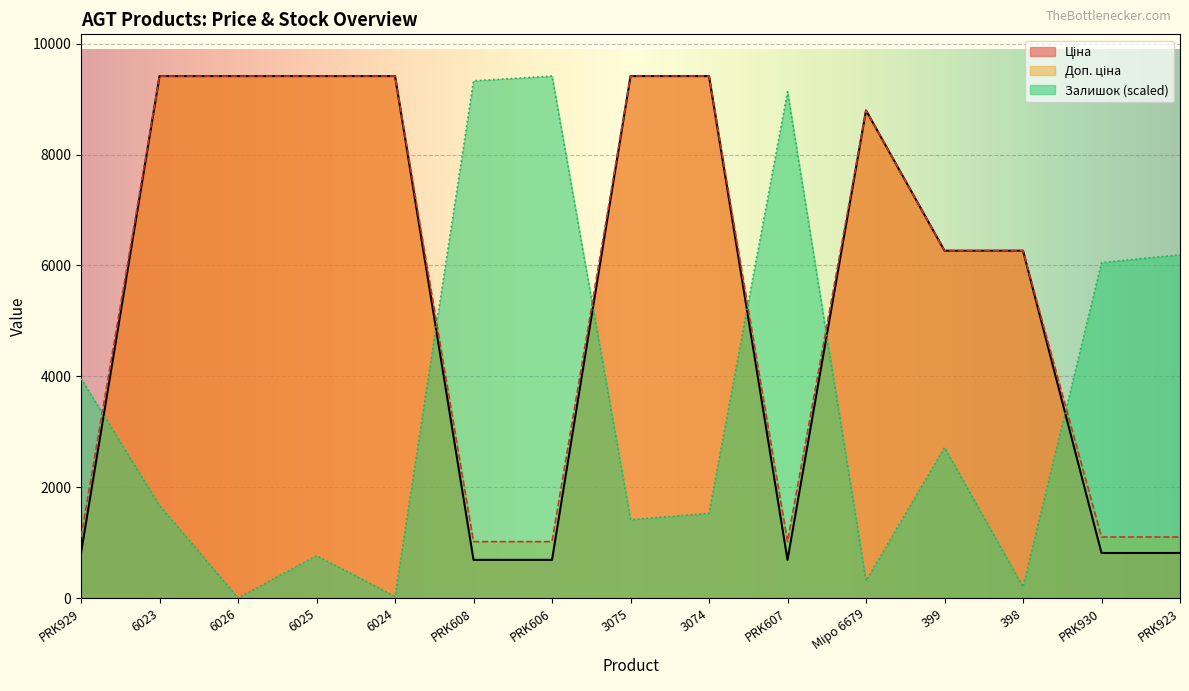

Which series has the largest total across all categories?

Доп. ціна